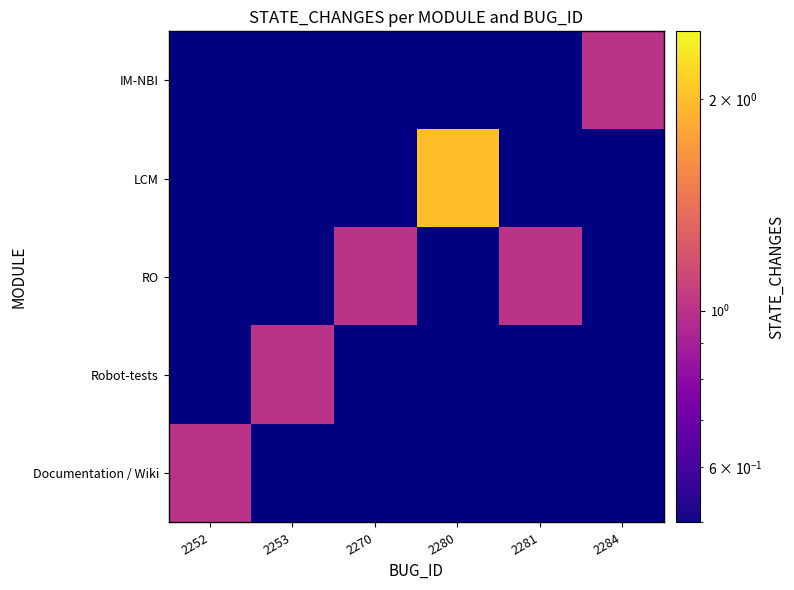

Is the value of Documentation / Wiki at 2270 greater than the value of Robot-tests at 2252?

No